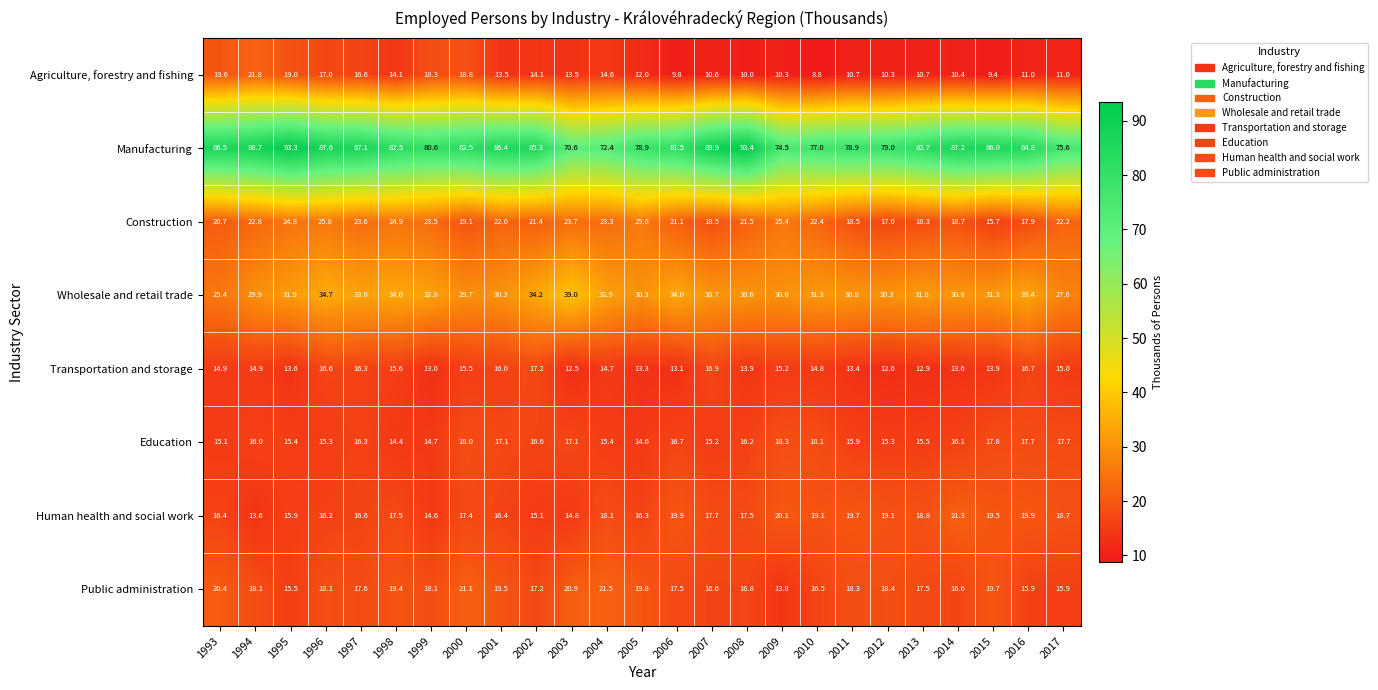

What is the difference between the Construction values at 1993 and 2009?

4.7